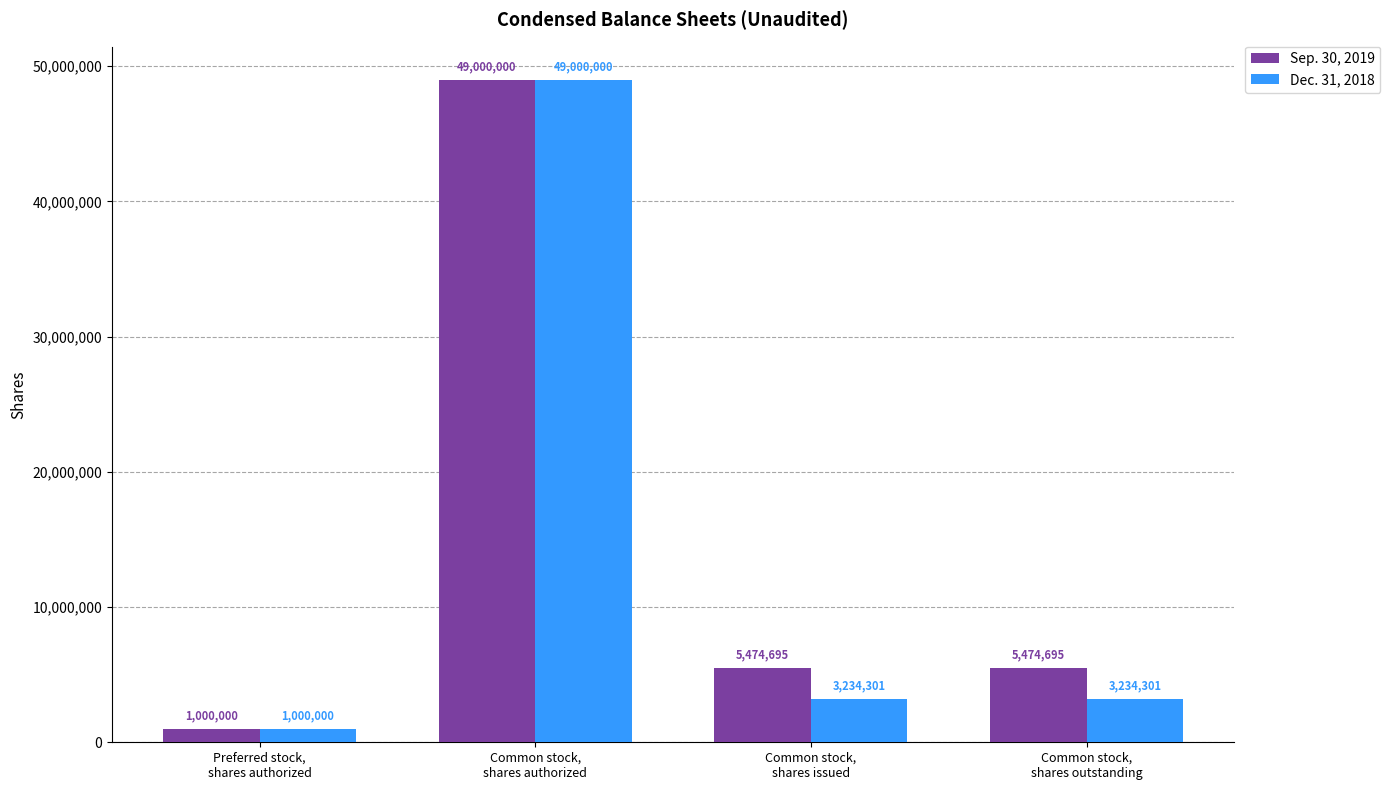

List the series in order of their overall mean, highest first.

Sep. 30, 2019, Dec. 31, 2018